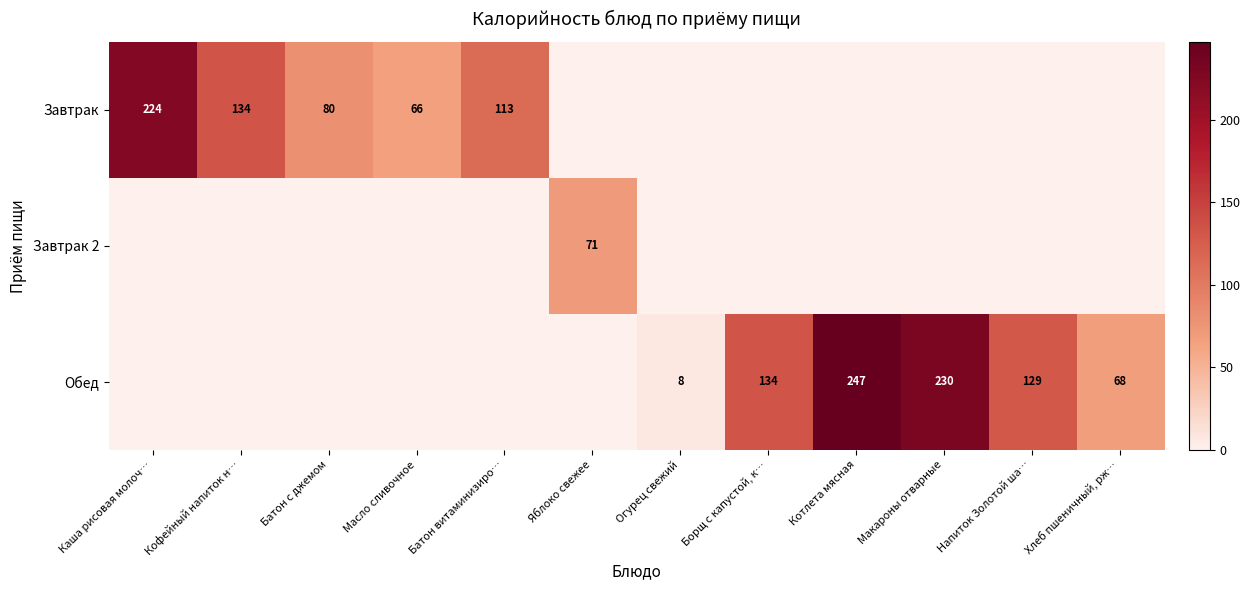

True or false: Завтрак has a value of 109 at Масло сливочное.

False